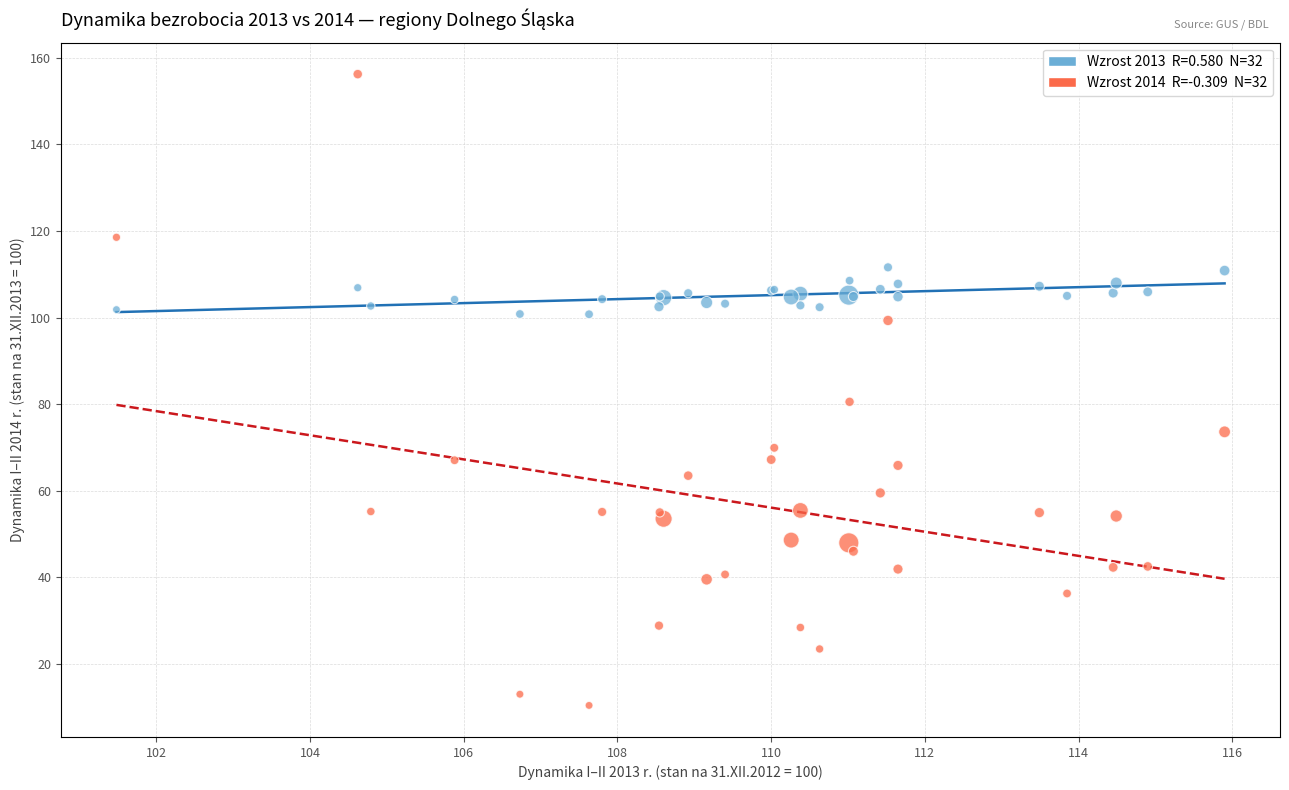

Across all series, what Y value is closest to 83?

80.5